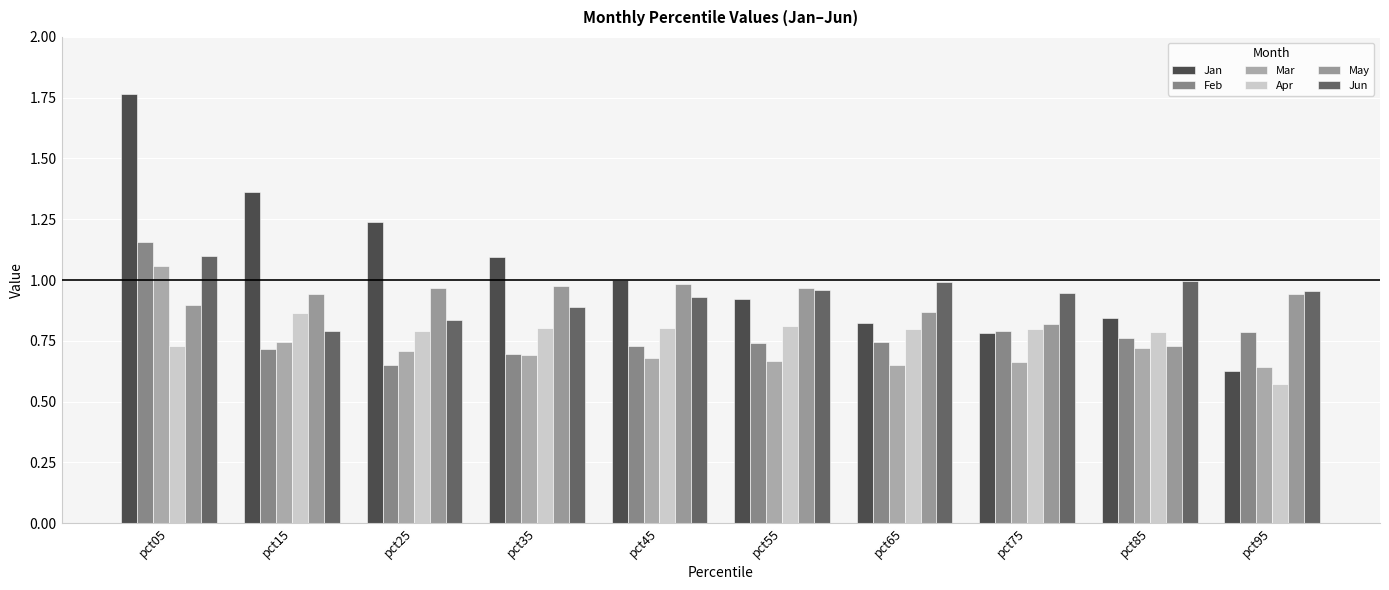

Is it true that Apr equals 0.5 at pct45?

False